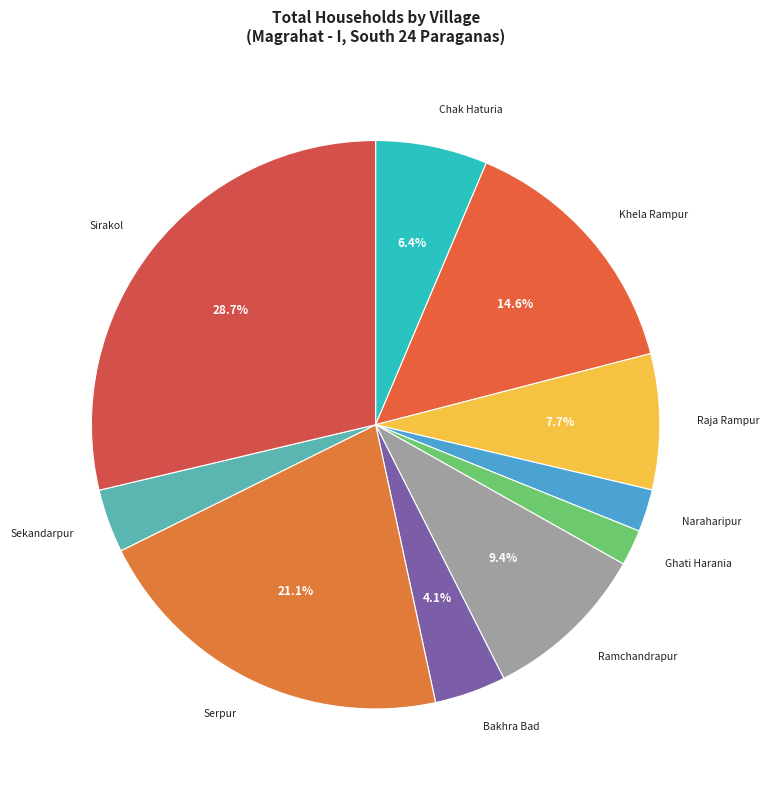

What percentage is the Sirakol slice, to the nearest percent?

29%